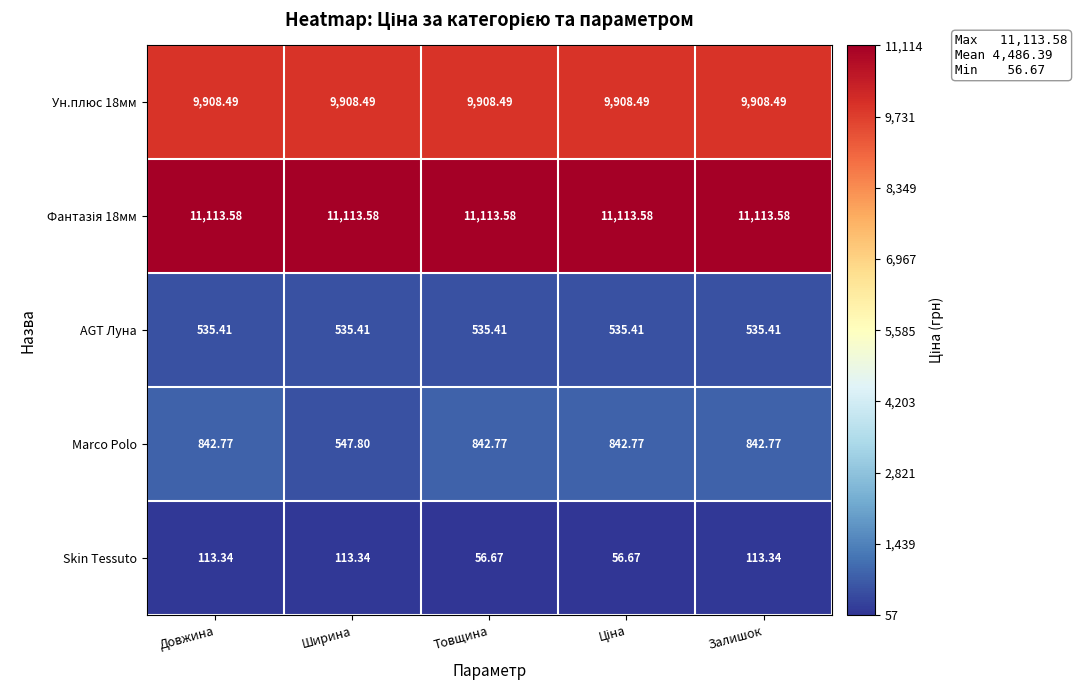

At which label is Marco Polo closest to 695?

Ширина